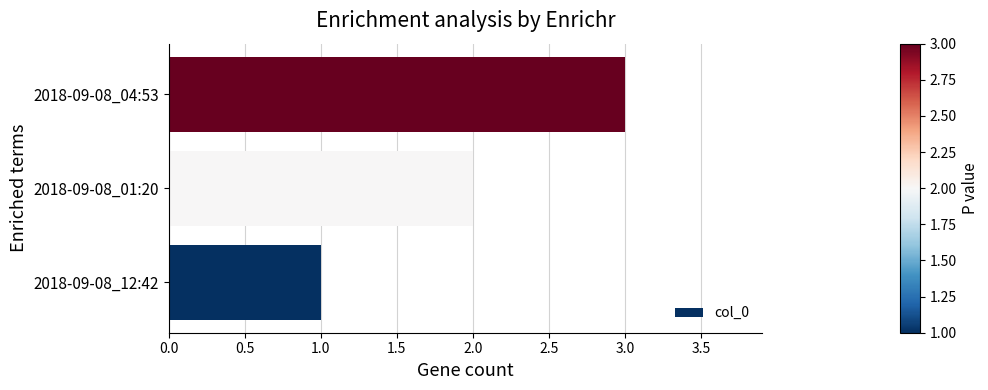

Approximately how many times larger is the value at 2018-09-08_12:42 compared to 2018-09-08_01:20?

0.5